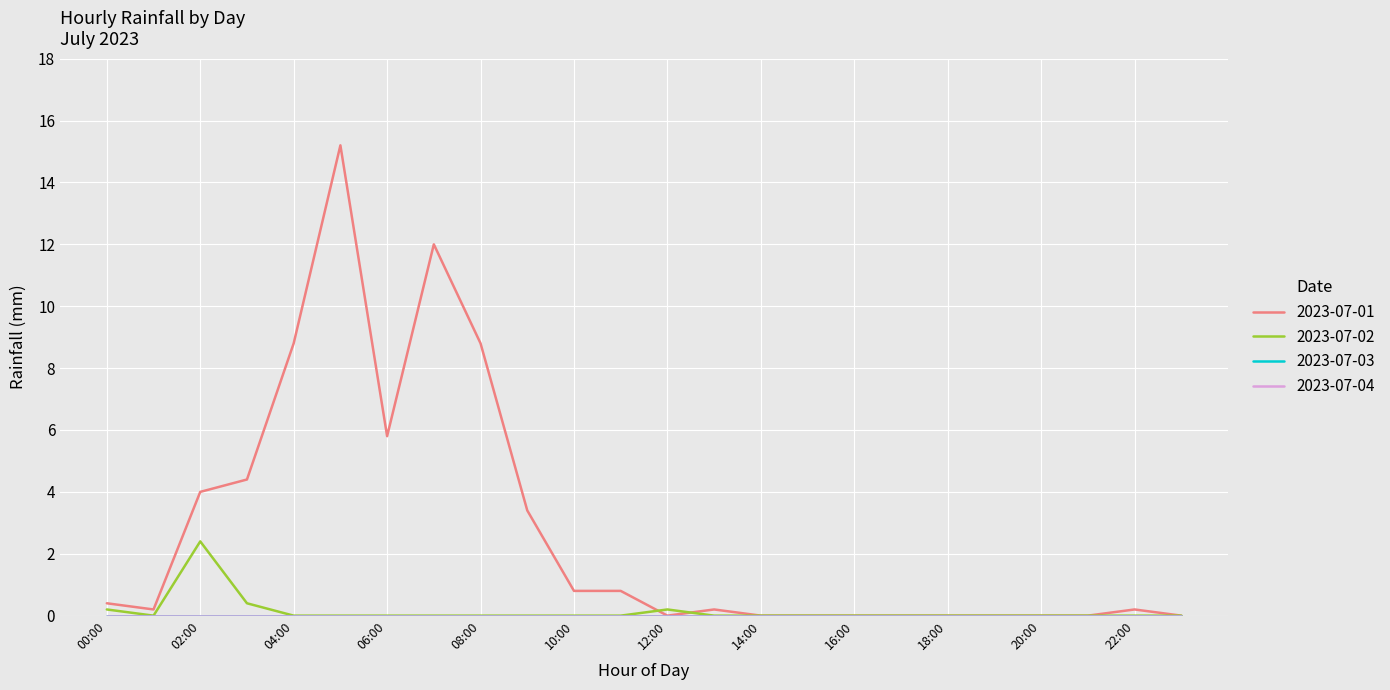

Reading left to right, transcribe all the data shown in this chart.

2023-07-01: 00:00=0.4	01:00=0.2	02:00=4.0	03:00=4.4	04:00=8.8	05:00=15.2	06:00=5.8	07:00=12.0	08:00=8.8	09:00=3.4	10:00=0.8	11:00=0.8	12:00=0.0	13:00=0.2	14:00=0.0	15:00=0.0	16:00=0.0	17:00=0.0	18:00=0.0	19:00=0.0	20:00=0.0	21:00=0.0	22:00=0.2	23:00=0.0
2023-07-02: 00:00=0.2	01:00=0.0	02:00=2.4	03:00=0.4	04:00=0.0	05:00=0.0	06:00=0.0	07:00=0.0	08:00=0.0	09:00=0.0	10:00=0.0	11:00=0.0	12:00=0.2	13:00=0.0	14:00=0.0	15:00=0.0	16:00=0.0	17:00=0.0	18:00=0.0	19:00=0.0	20:00=0.0	21:00=0.0	22:00=0.0	23:00=0.0